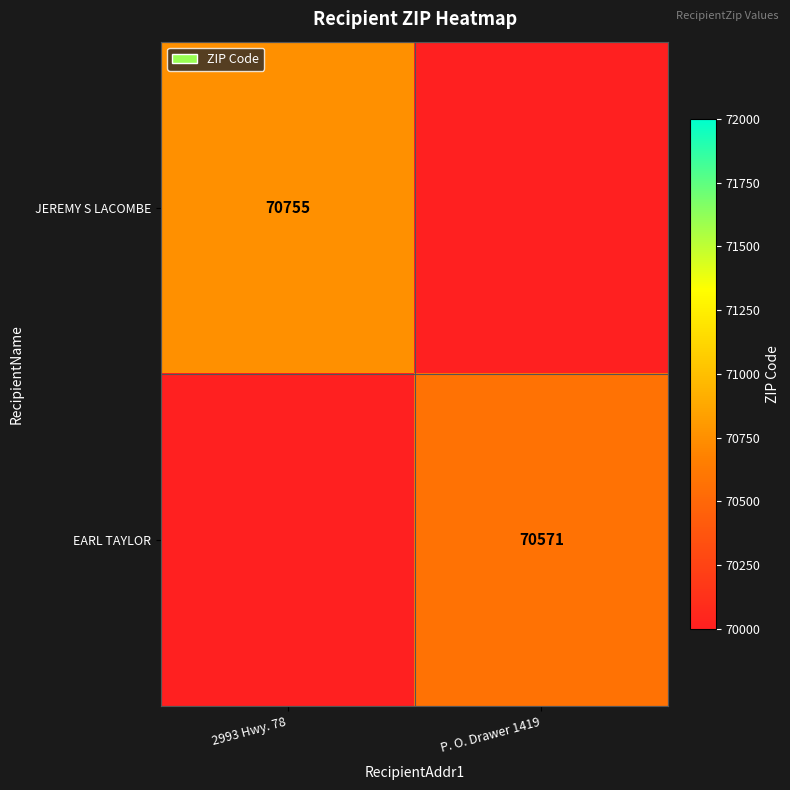

Is the value of EARL TAYLOR at P. O. Drawer 1419 greater than the value of JEREMY S LACOMBE at 2993 Hwy. 78?

No